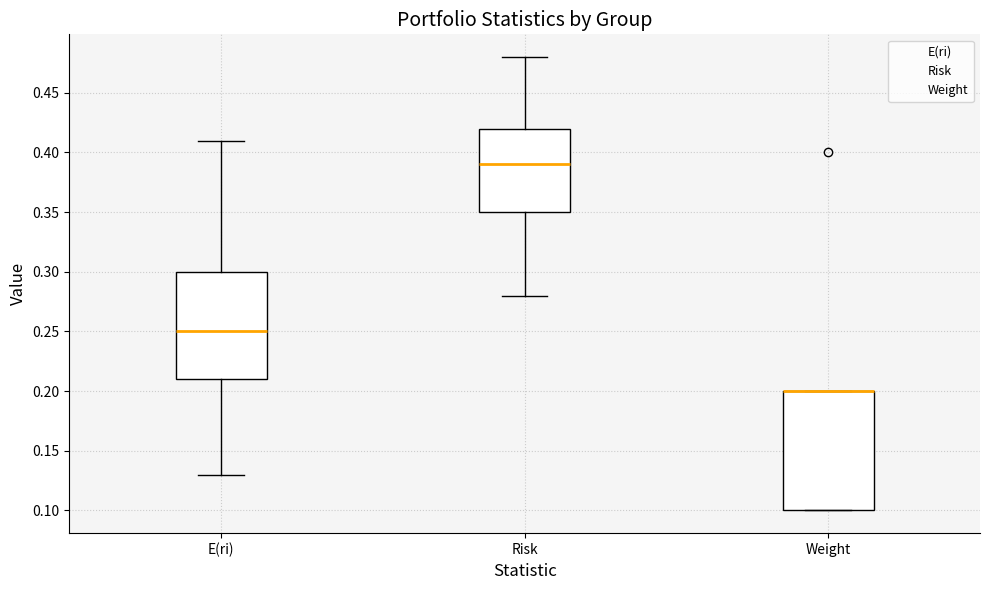

Reading left to right, read every box against the y-axis: the position of its median line, the range the box covers, and the ends of its whiskers. The values are not printed on the chart, so give them approximately, as read against the axis.

E(ri): median 0.25, box 0.21 to 0.30, whiskers 0.13 to 0.41
Risk: median 0.39, box 0.35 to 0.42, whiskers 0.28 to 0.48
Weight: median 0.20 (drawn on the box's upper edge), box 0.10 to 0.20, whiskers 0.10 to 0.20